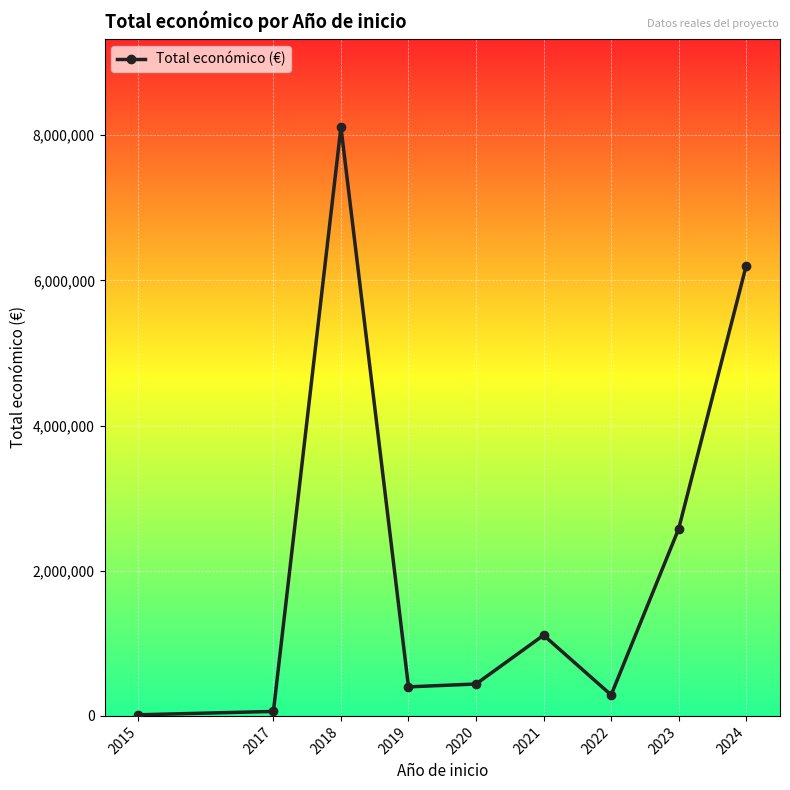

How many values are below 439594?

4